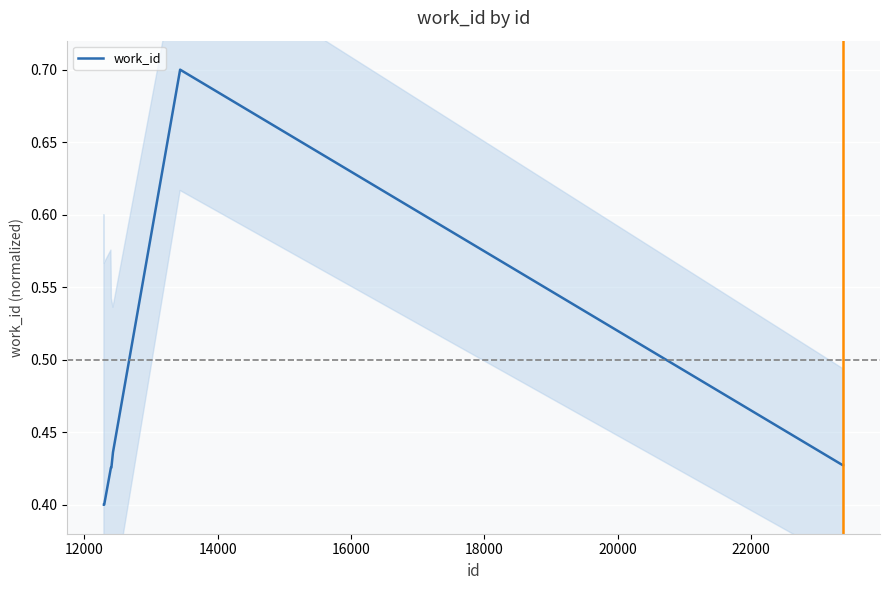

Count the values in the range 0 to 1.

10